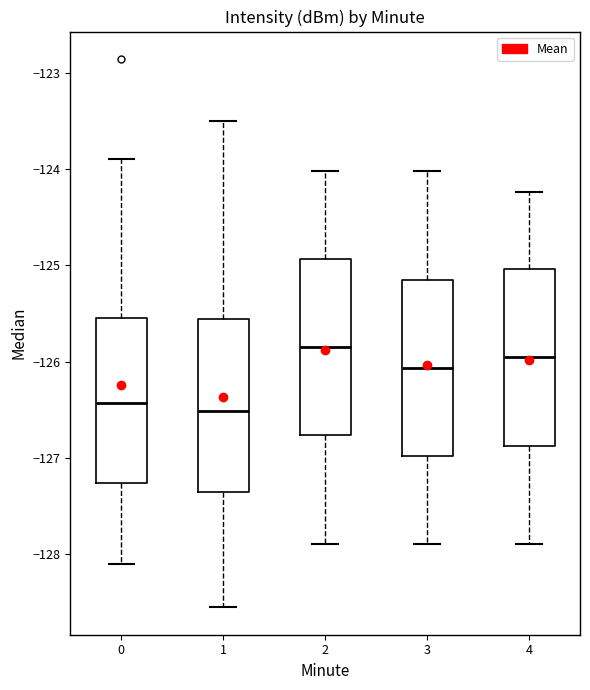

Where does the upper whisker of the box at x = 2 end on the y-axis? The values are not printed on the chart, so give them approximately, as read against the axis.

-124.0